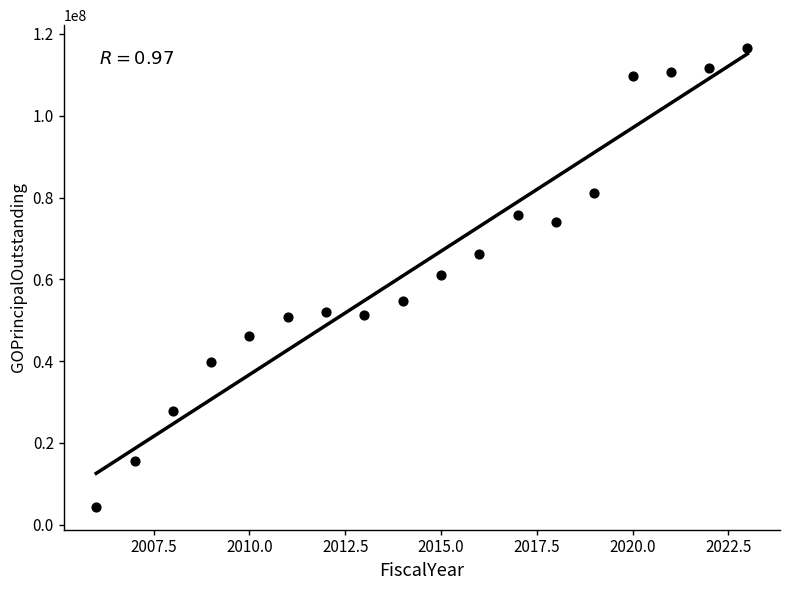

What is the range of X values (max minus min)?

17